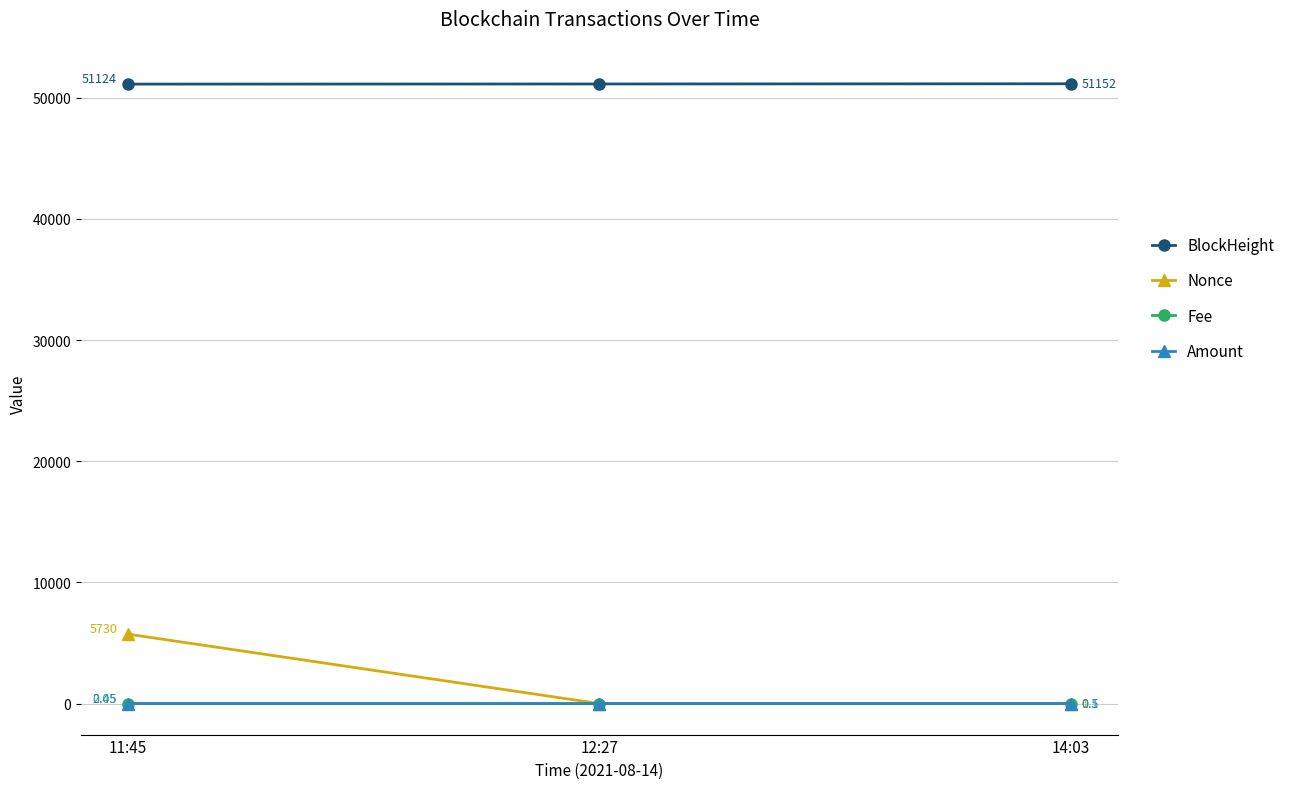

What is the spread (max minus min) of values at 12:27?

51135.0